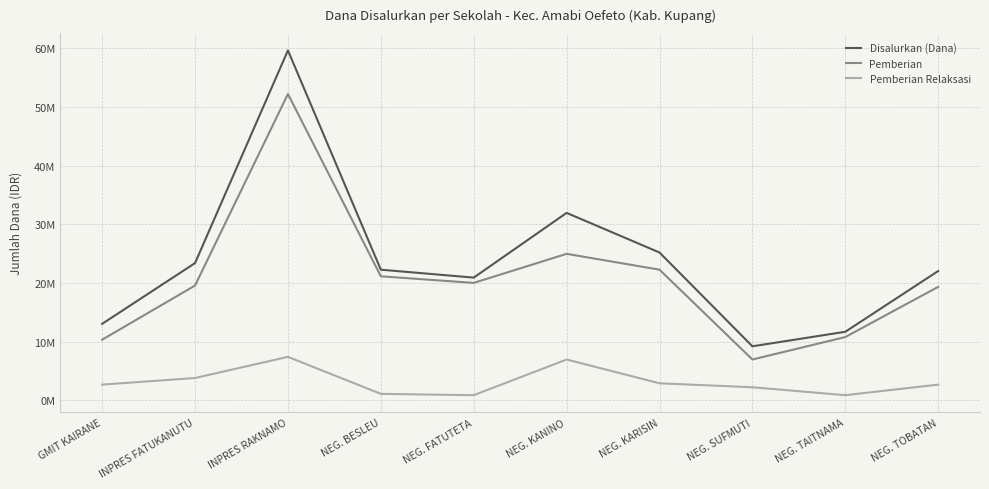

What is the label of the 7th point from the right?

NEG. BESLEU